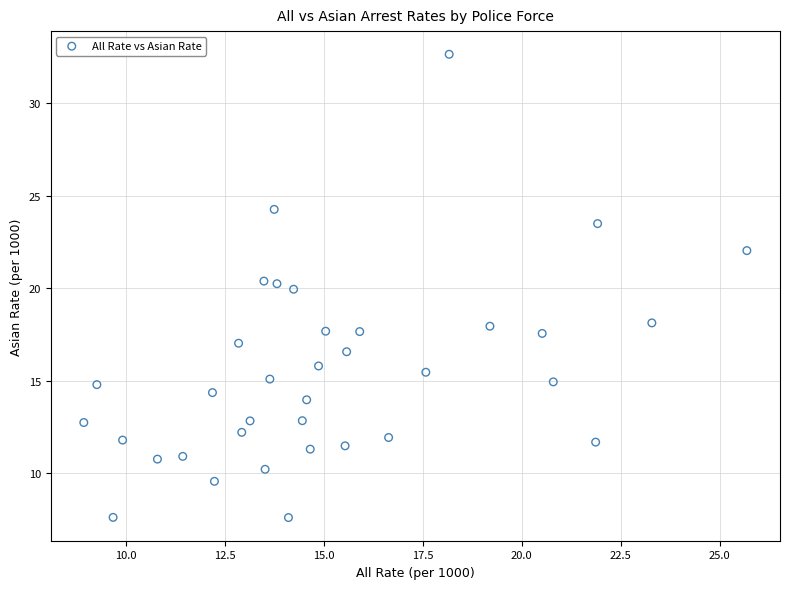

What is the range of Y values (max minus min)?

25.1